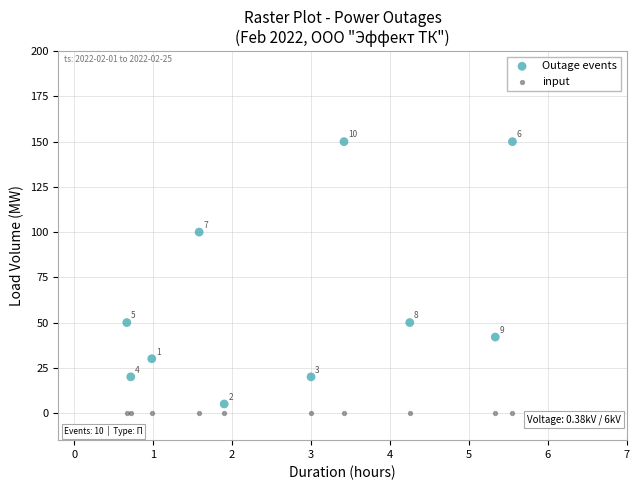

Which series reaches the maximum Y coordinate?

Outage events